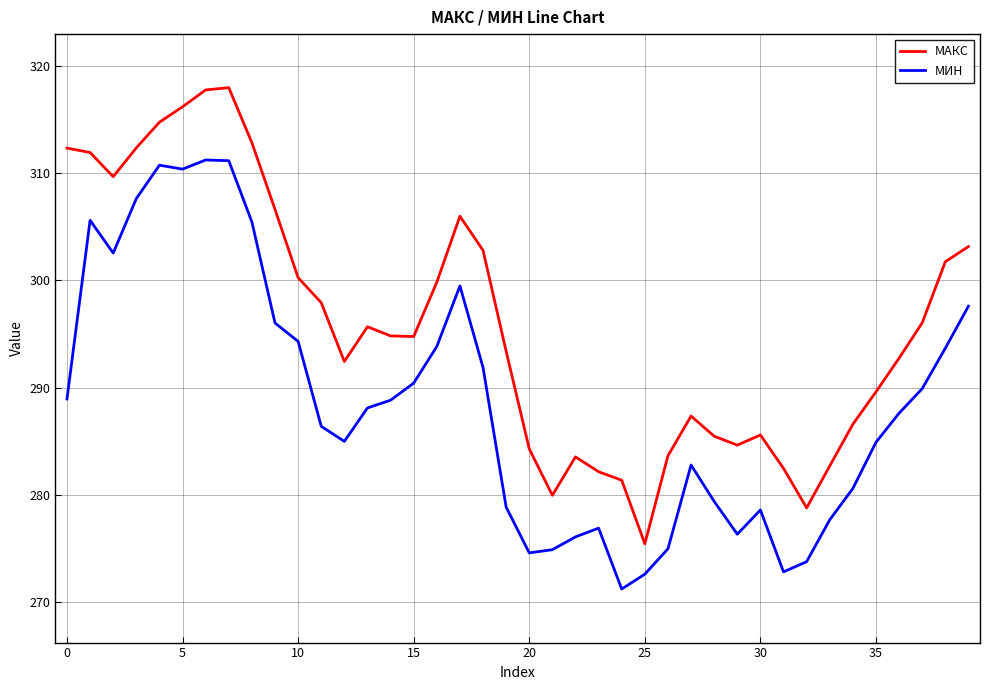

List the series in order of their overall mean, highest first.

МАКС, МИН